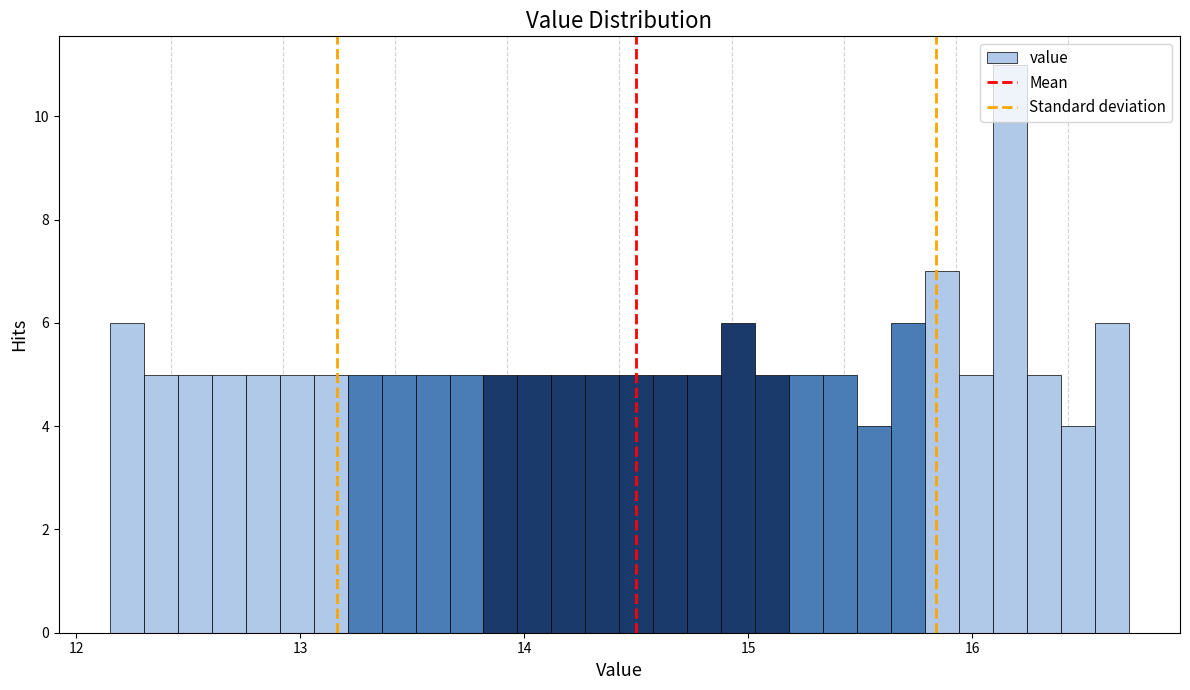

Around what value on the x-axis is the tallest bar? Give the approximate position of its centre, as read against the axis.

16.2